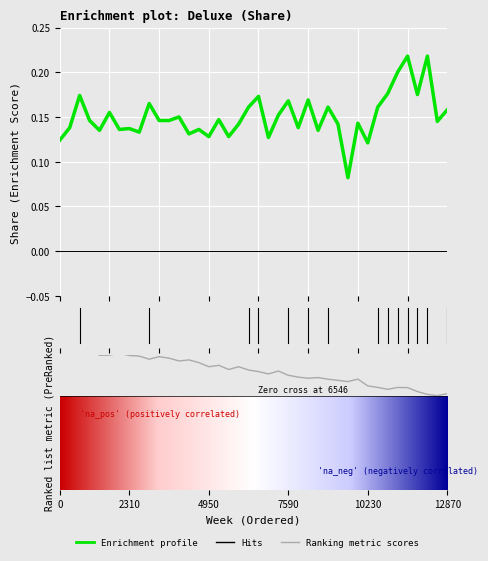

Is this an area chart (filled region under the line)?

No